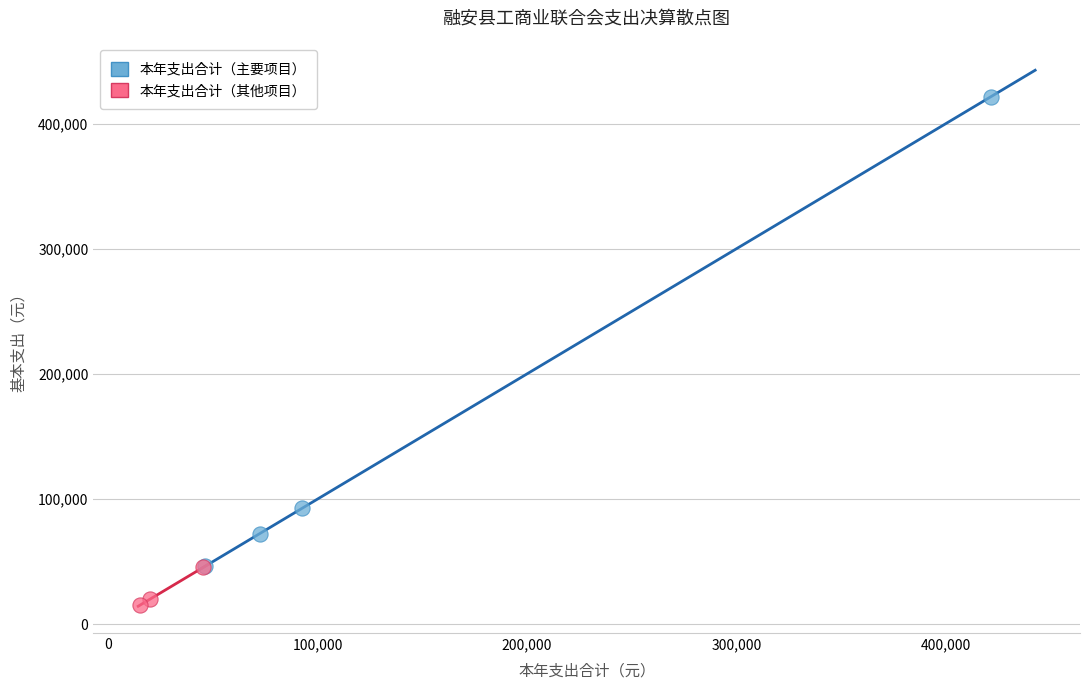

Which series reaches the maximum Y coordinate?

本年支出合计（主要项目）